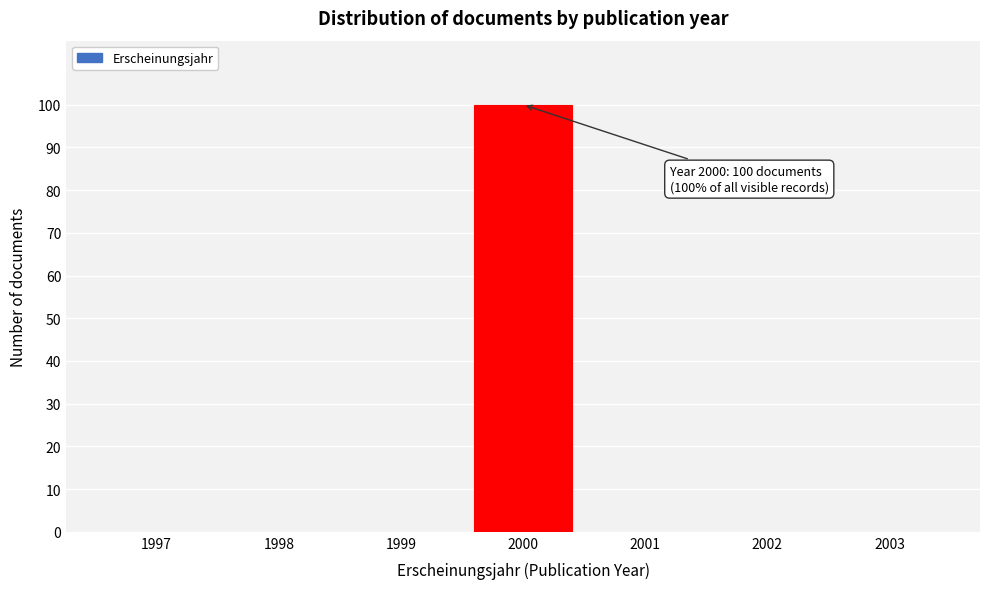

Reading left to right, list all the values displayed in this chart.

1997=0	1998=0	1999=0	2000=100	2001=0	2002=0	2003=0